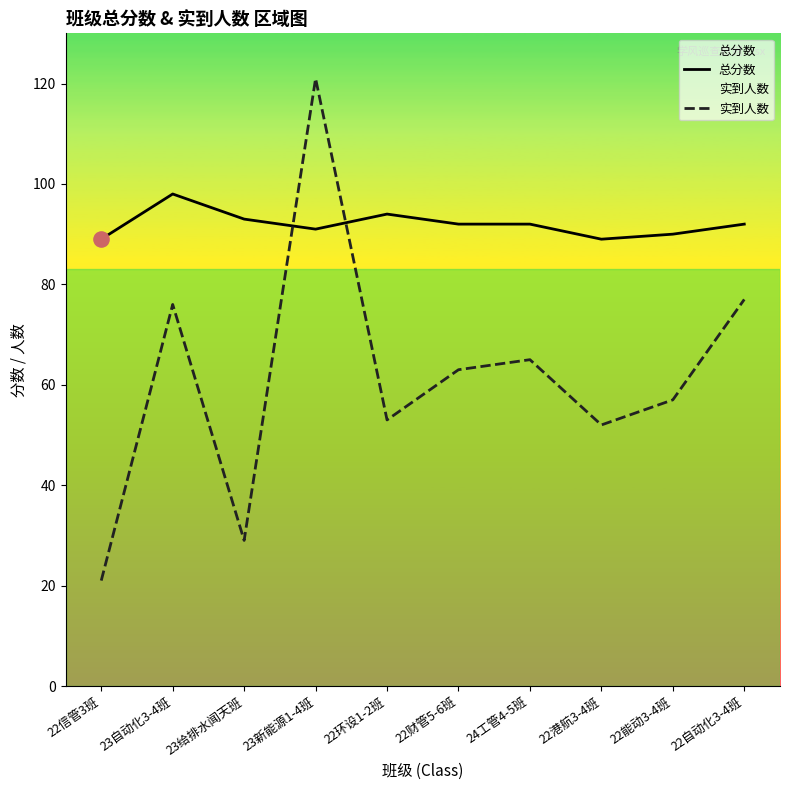

At how many categories does at least one series exceed 74?

10